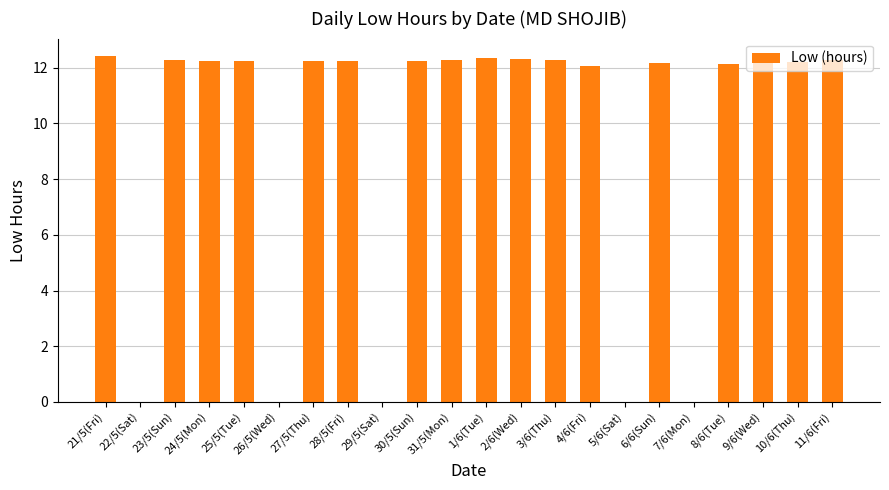

What is the greatest value displayed?

12.4